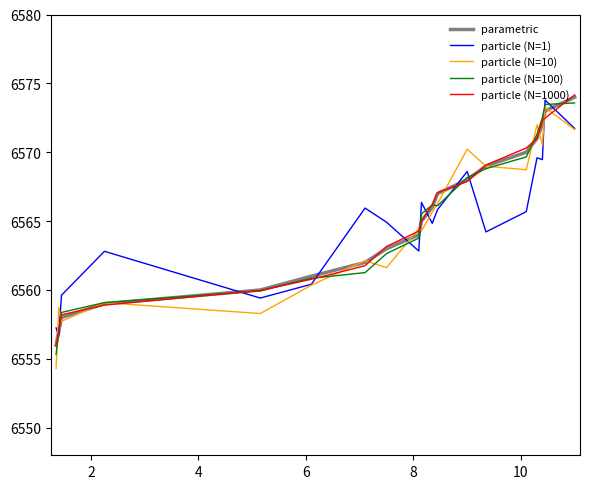

What is the minimum value shown in the chart?

6554.3